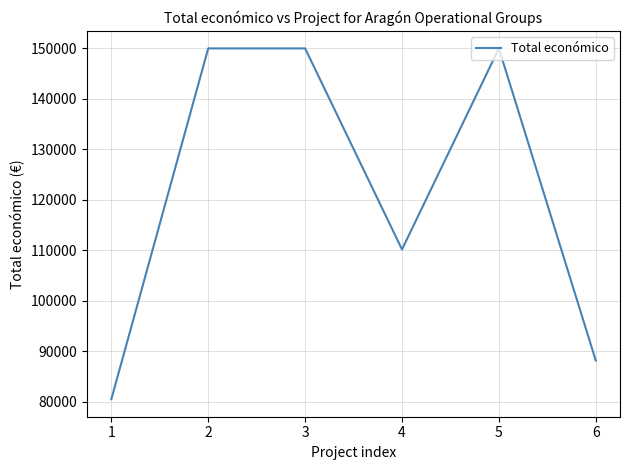

Is it true that the value at 6 is 88160?

True